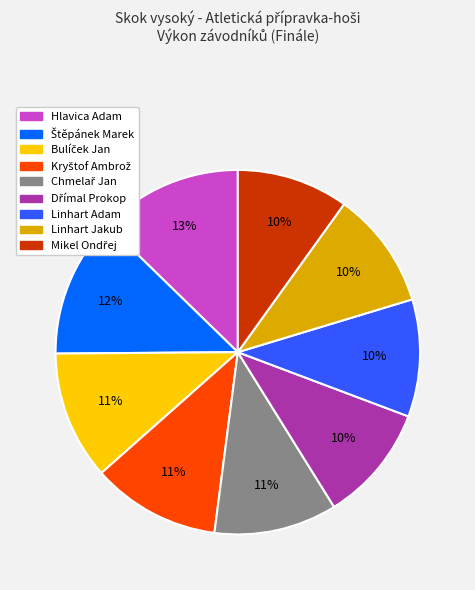

How many segments does this pie chart have?

9